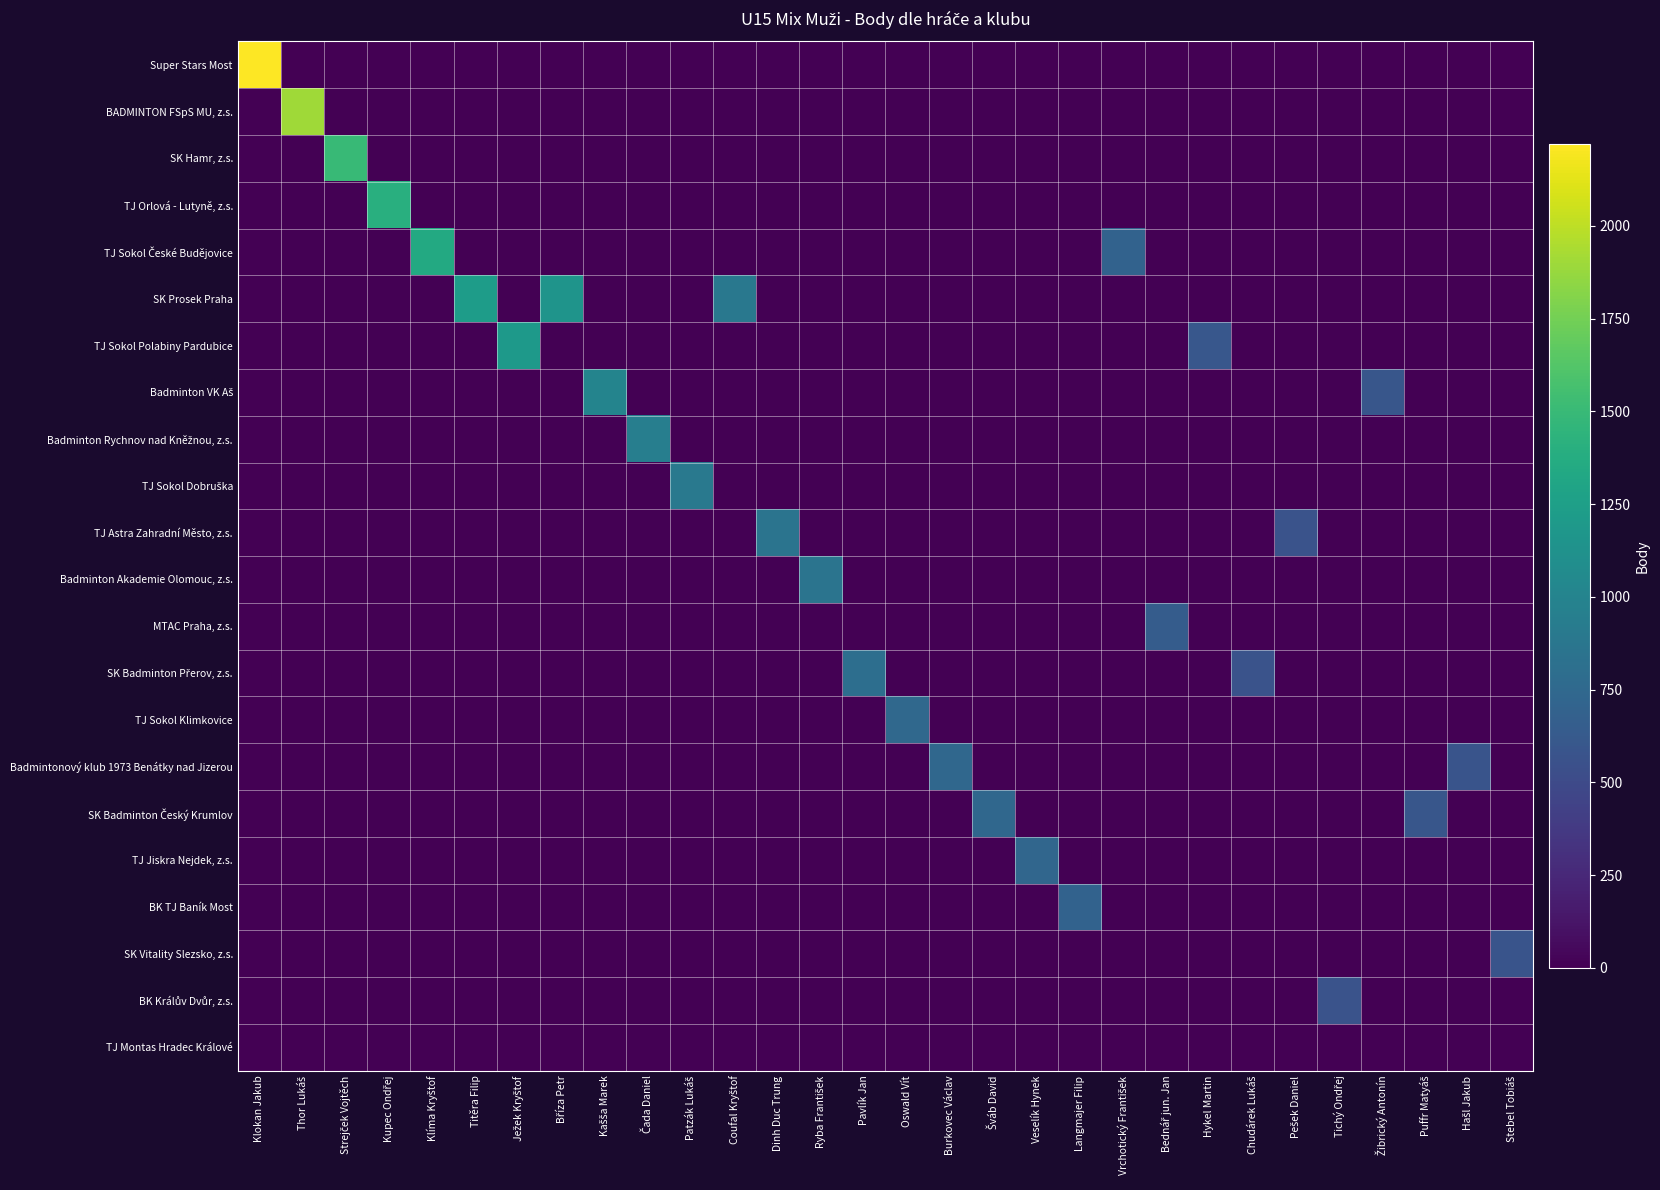

Count the number of categories in the chart.

30